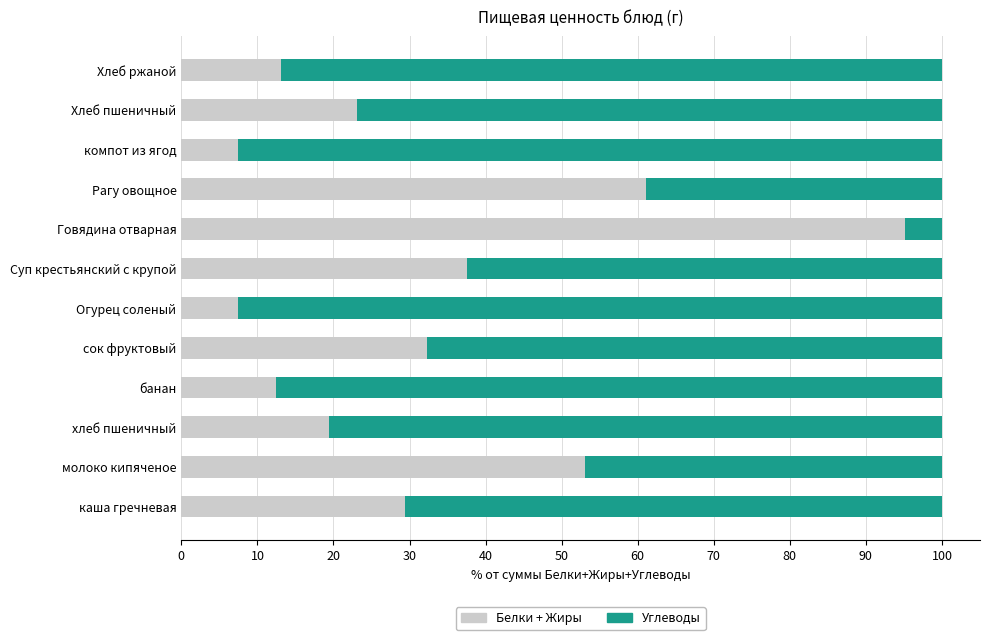

What is the total value across all series at Хлеб ржаной?

100.0